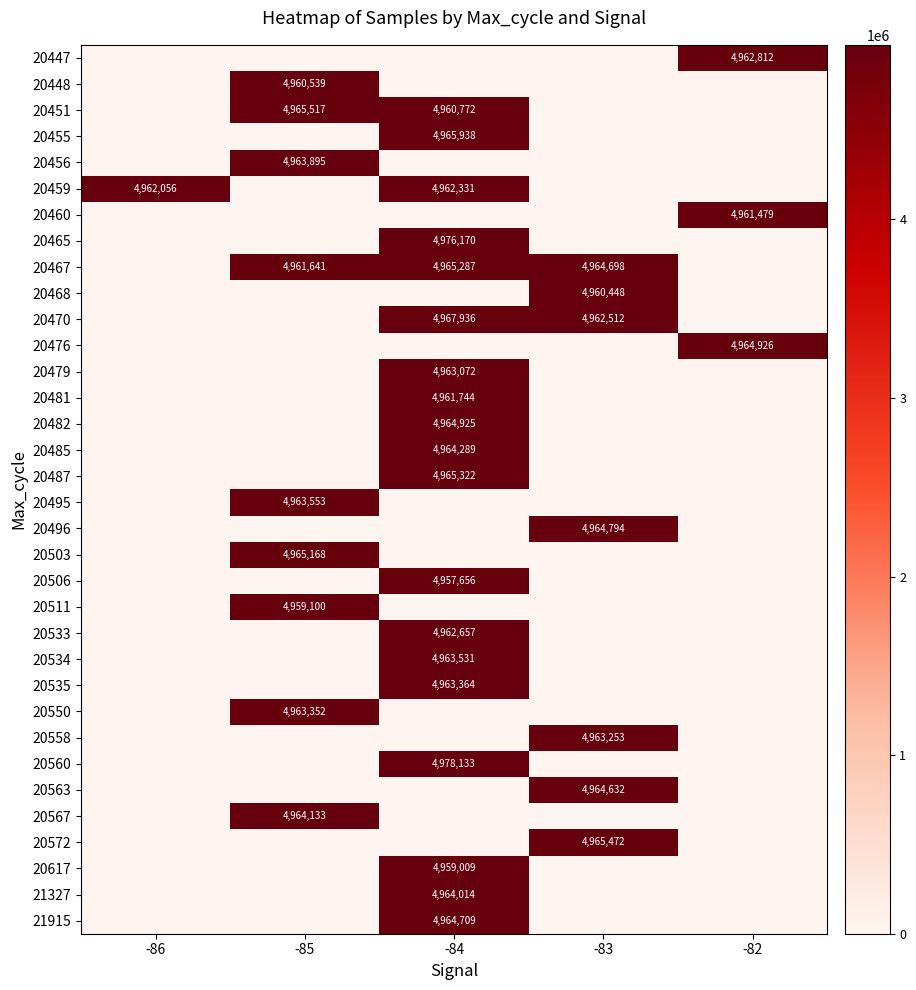

How many data points does each series have?

5